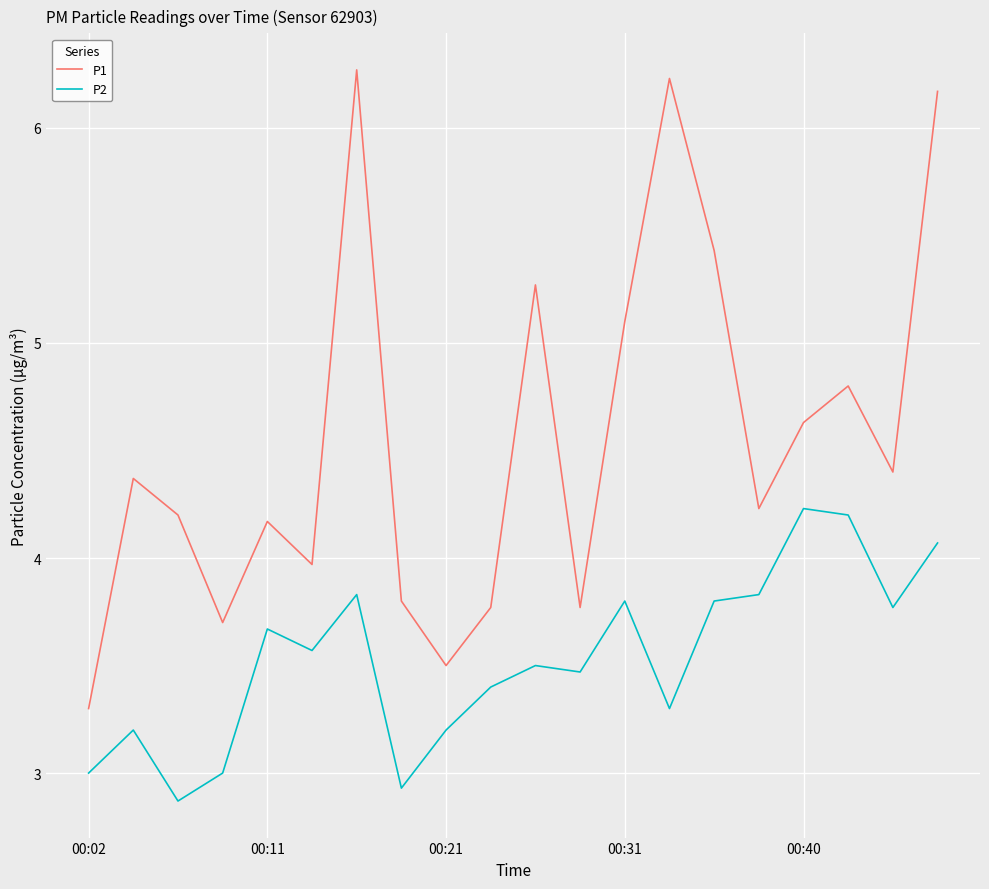

What is the minimum value for P2?

2.9